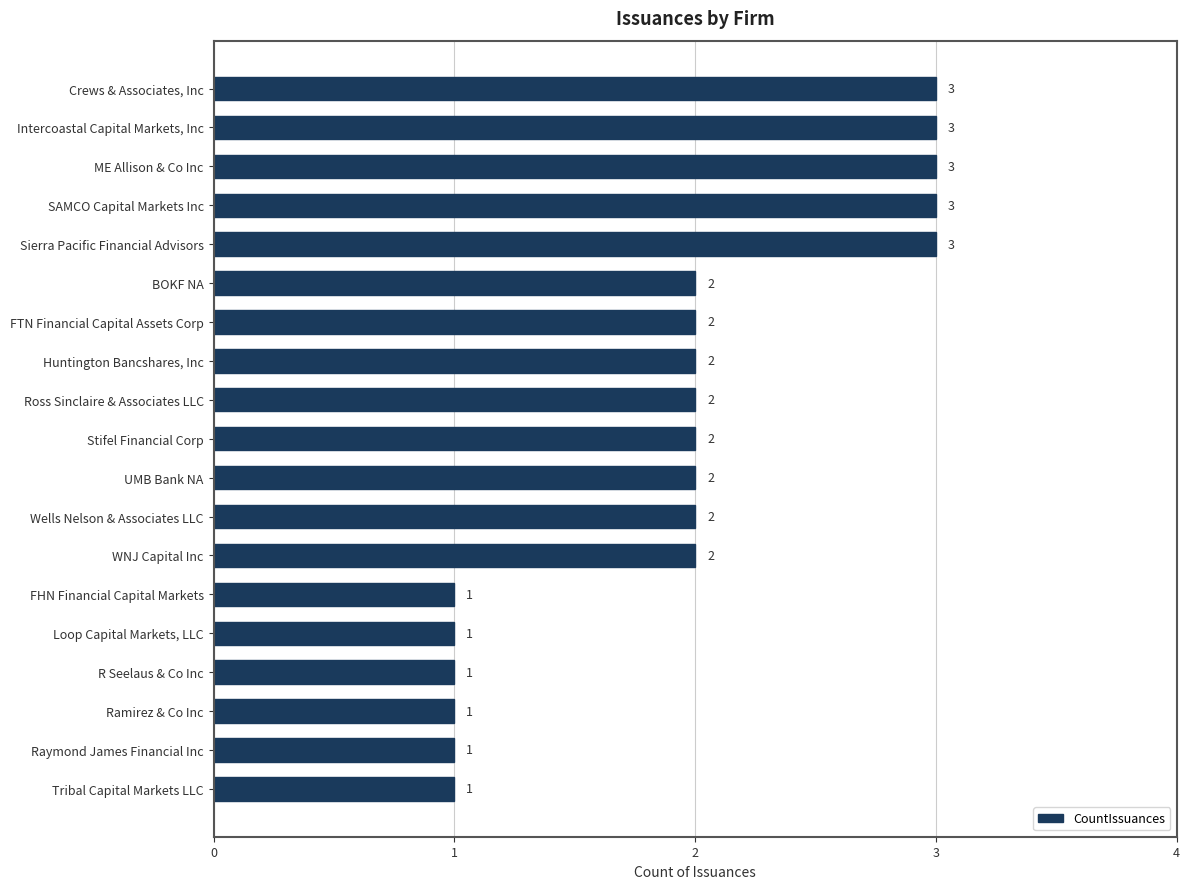

What is the difference between the second highest and minimum values?

2